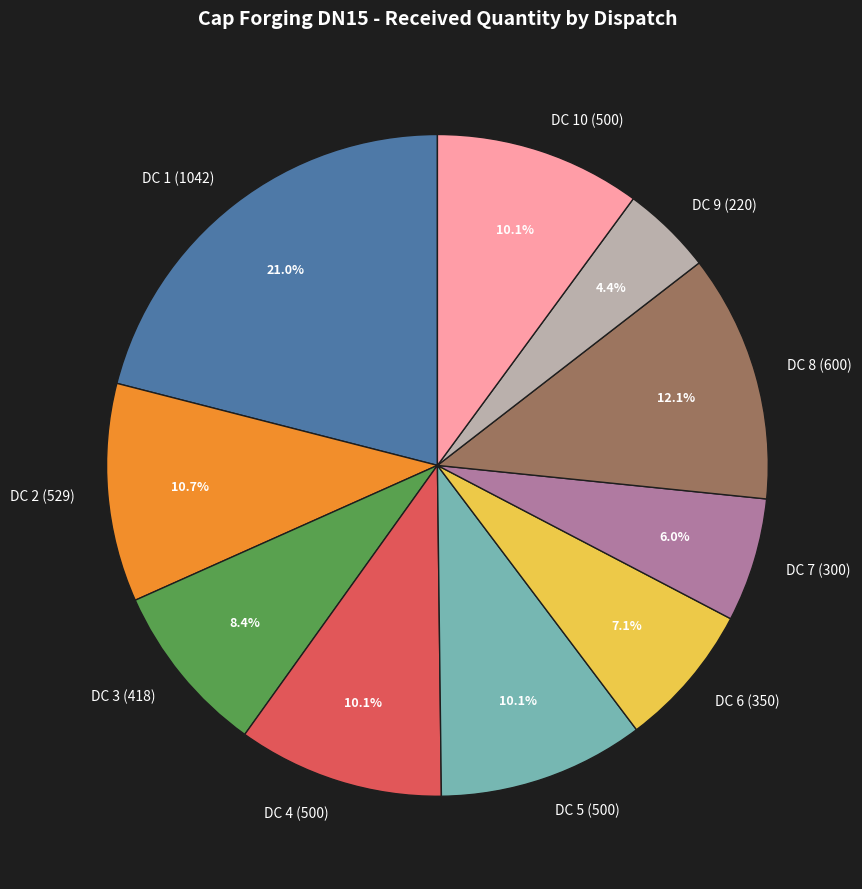

What is the smallest slice in the pie chart?

DC 9 (220)